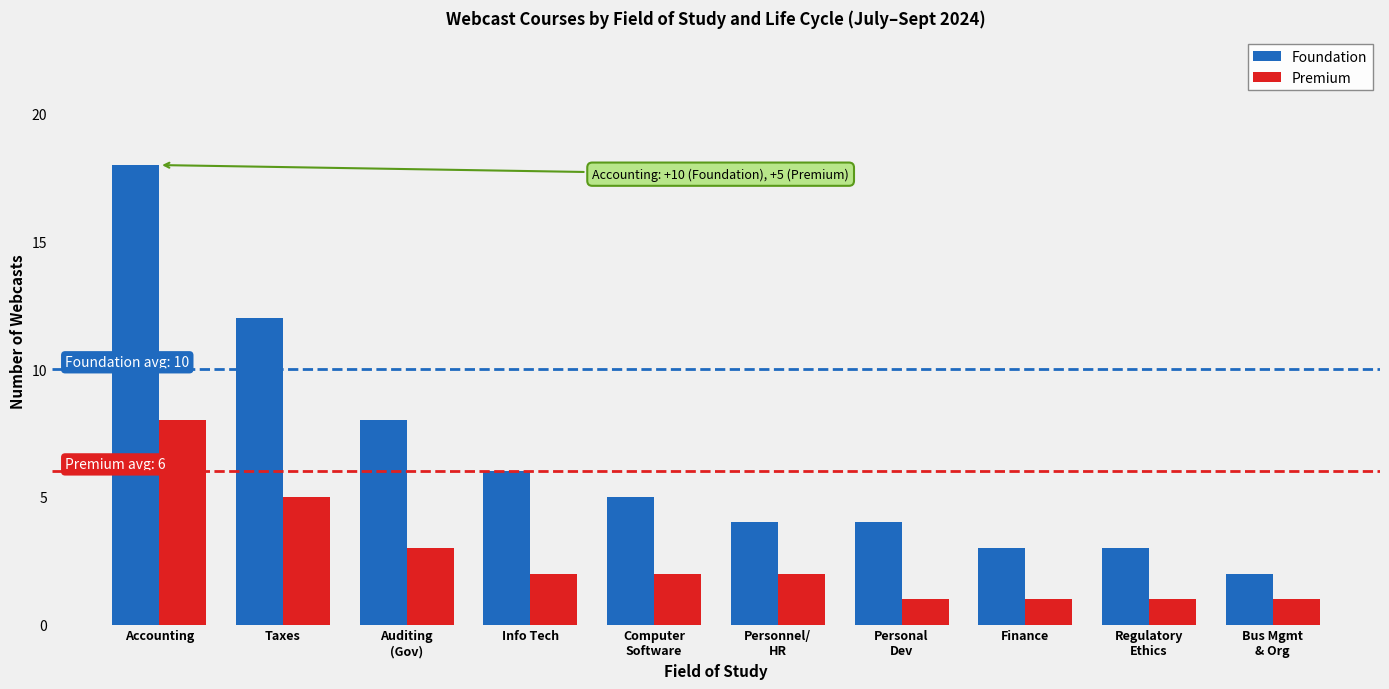

Is the value of Foundation at Finance greater than the value of Premium at Finance?

Yes